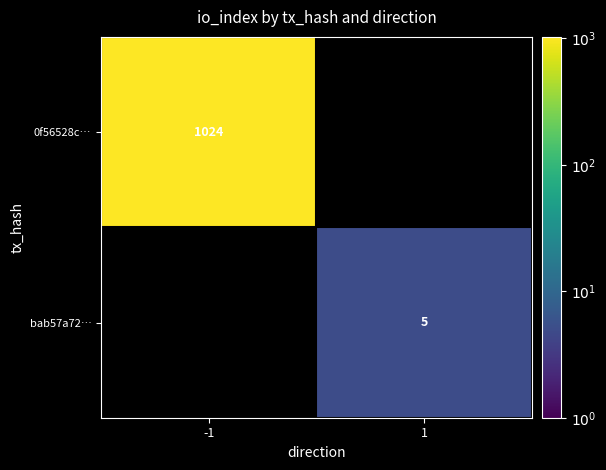

What is the minimum value shown in the chart?

5.0